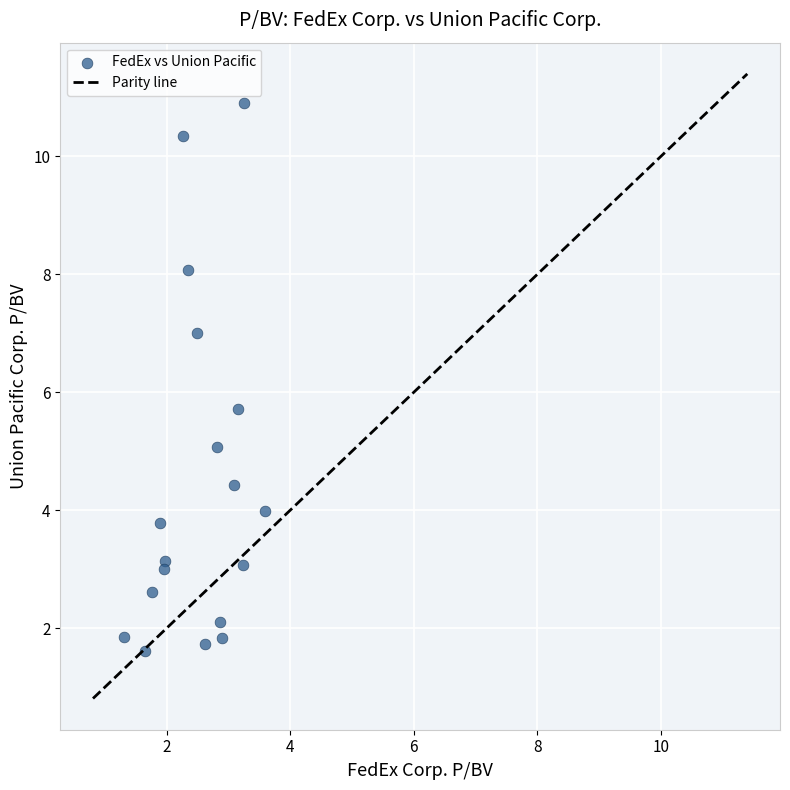

What is the range of Y values (max minus min)?

9.3